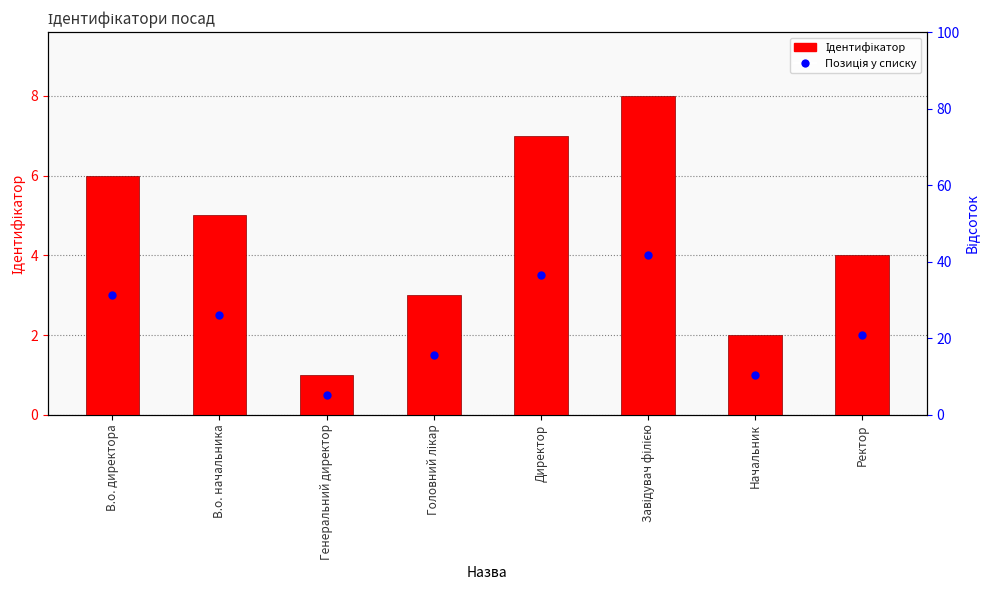

At which label is the value closest to 4?

Ректор